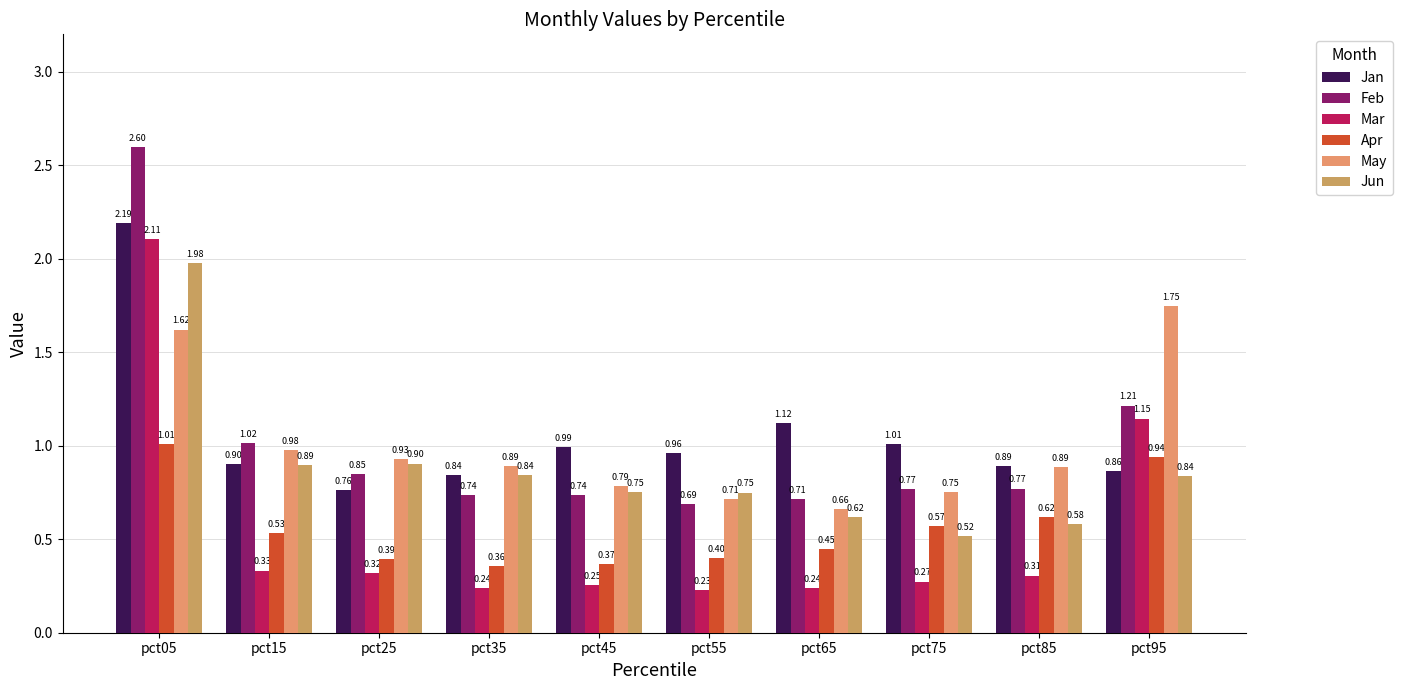

Which series has the largest total across all categories?

Jan